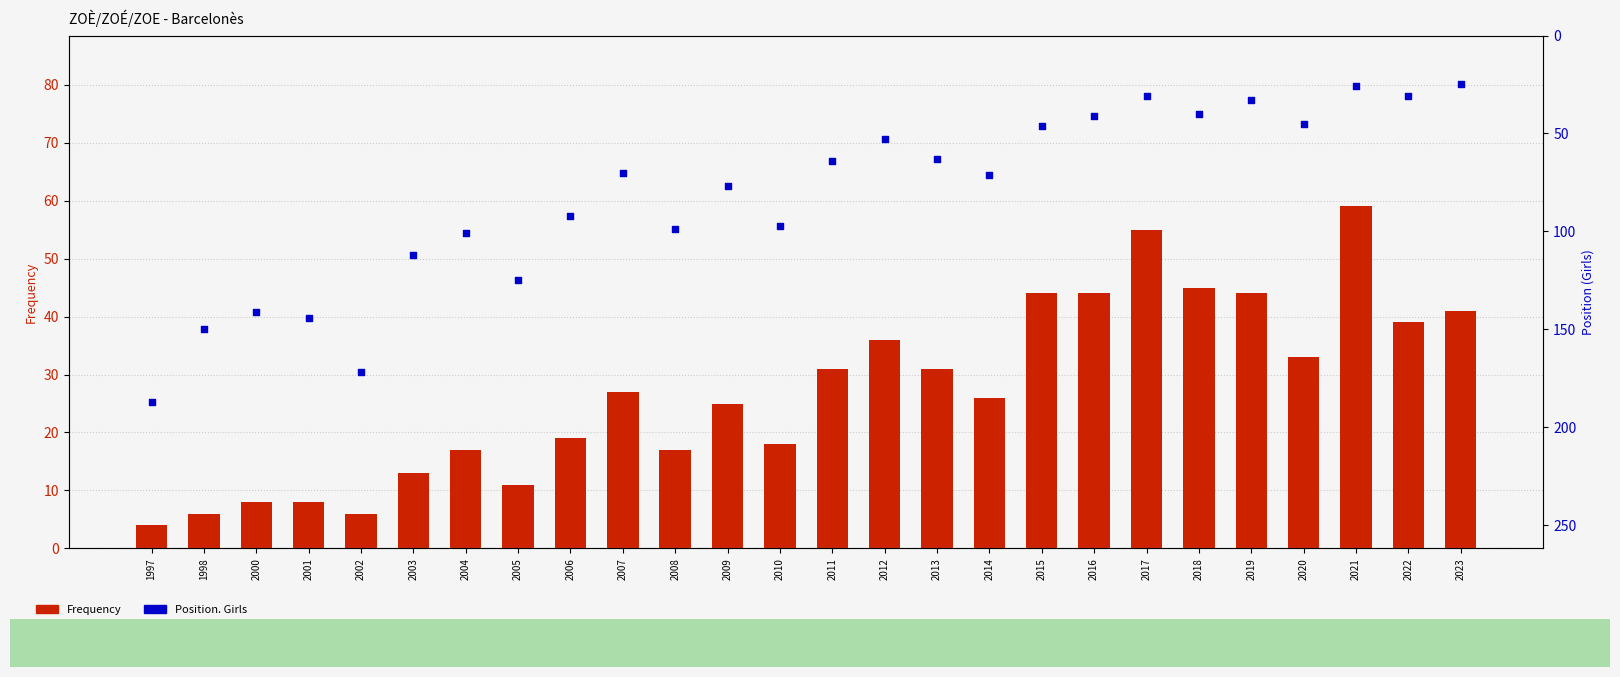

Which series reaches the maximum Y coordinate?

Position. Girls